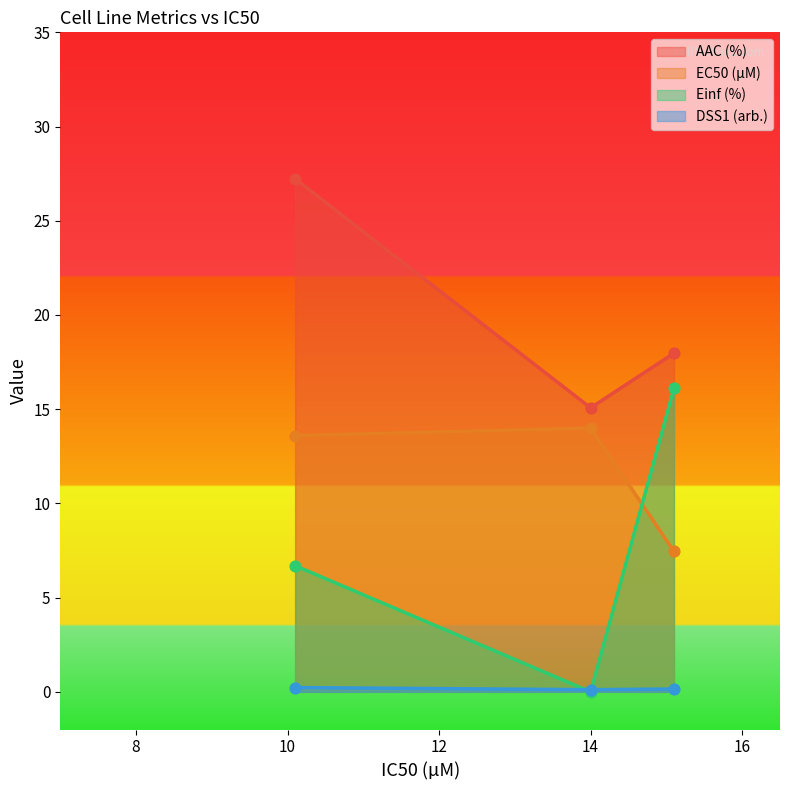

At which category is the sum across all series the highest?

10.1